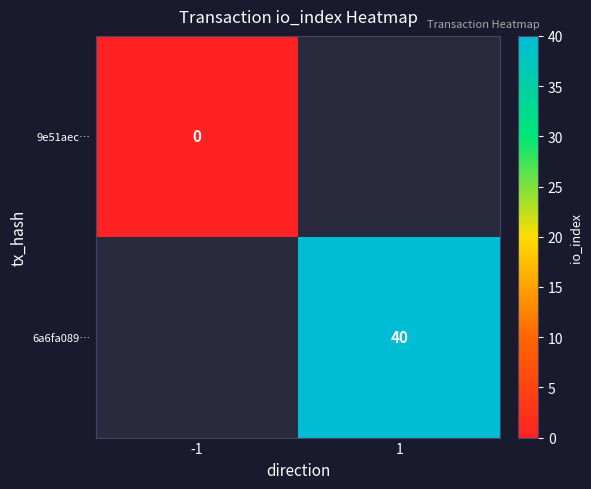

True or false: 6a6fa089… has a value of 40 at 1.

True